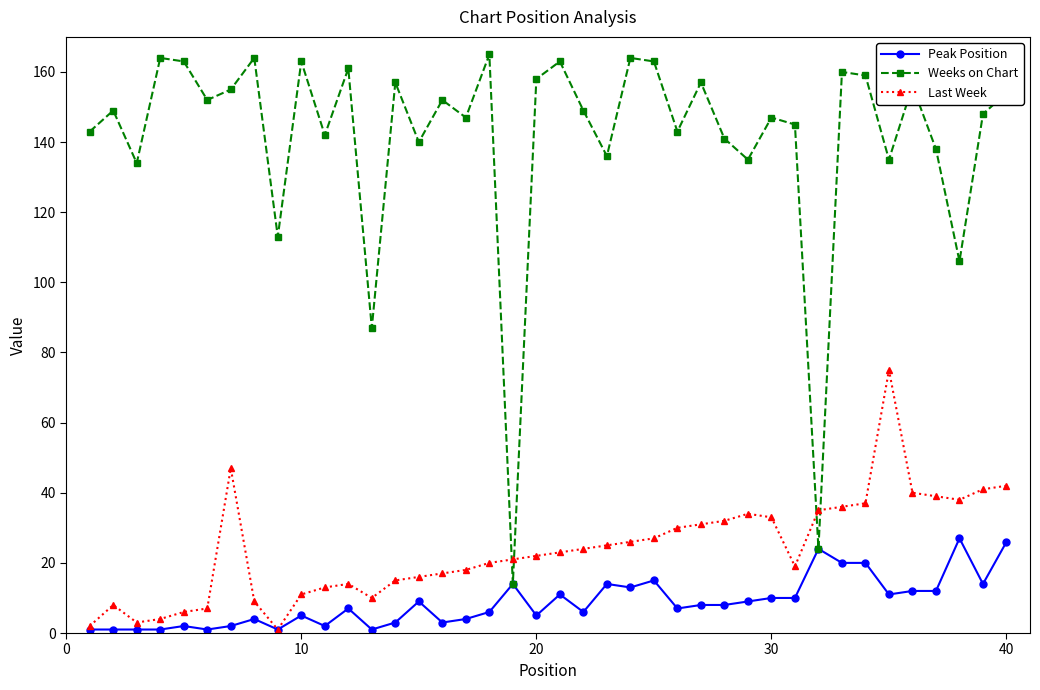

Which series has the largest range (max minus min)?

Weeks on Chart